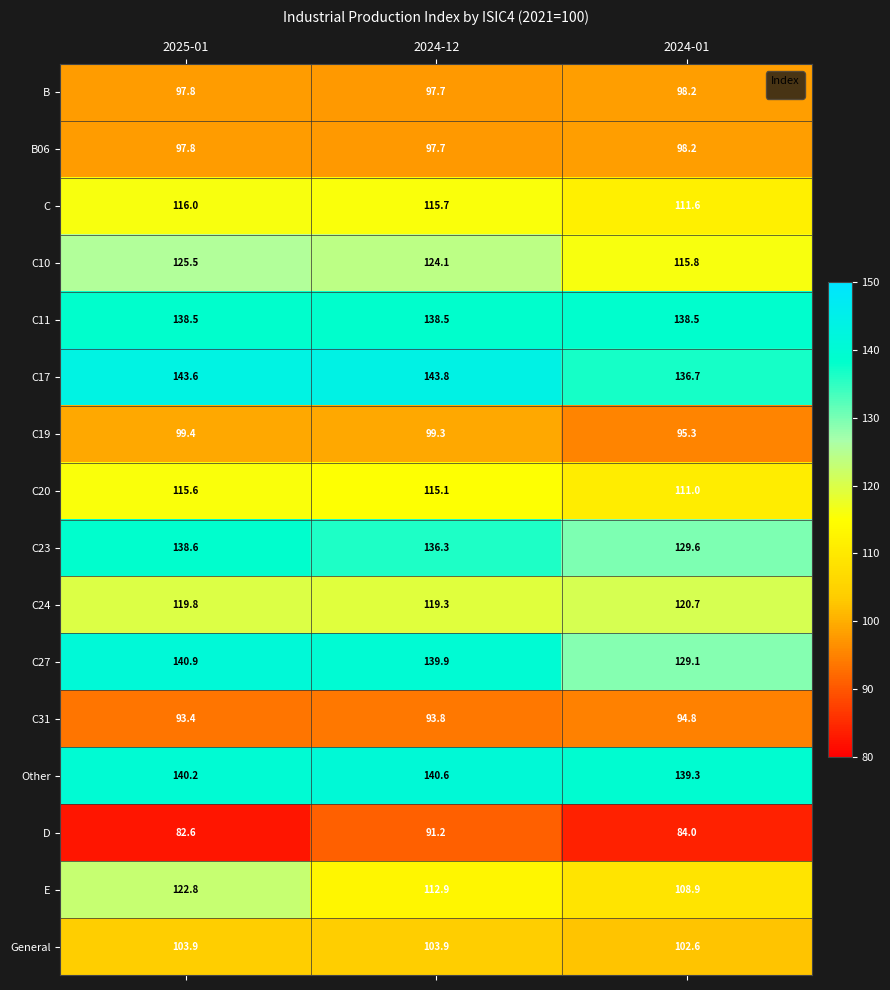

The value of C20 at 2024-12 is 115.1. True or false?

True